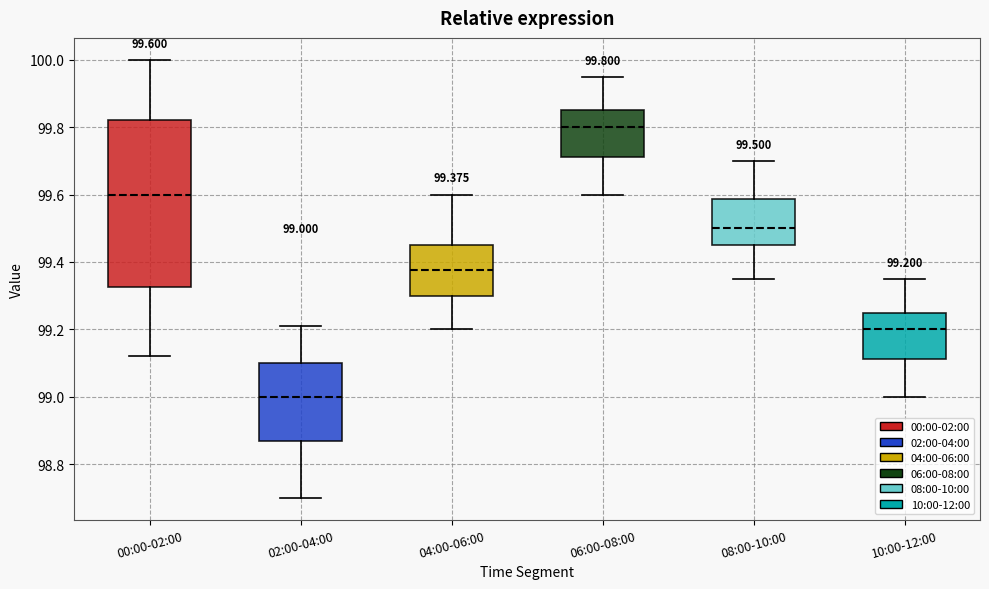

Which box is the tallest, from its lower edge to its upper edge?

00:00-02:00